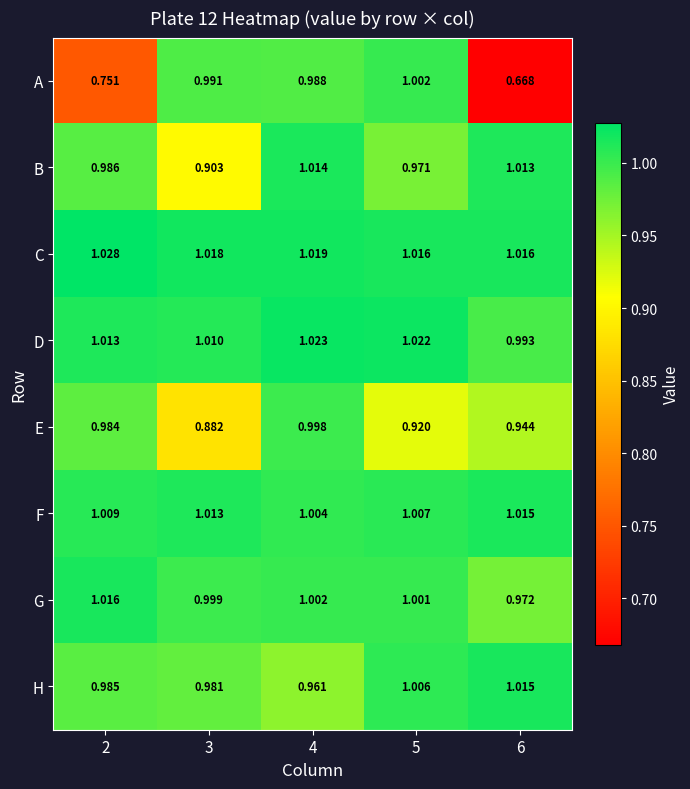

Which label corresponds to the largest value in the chart?

2